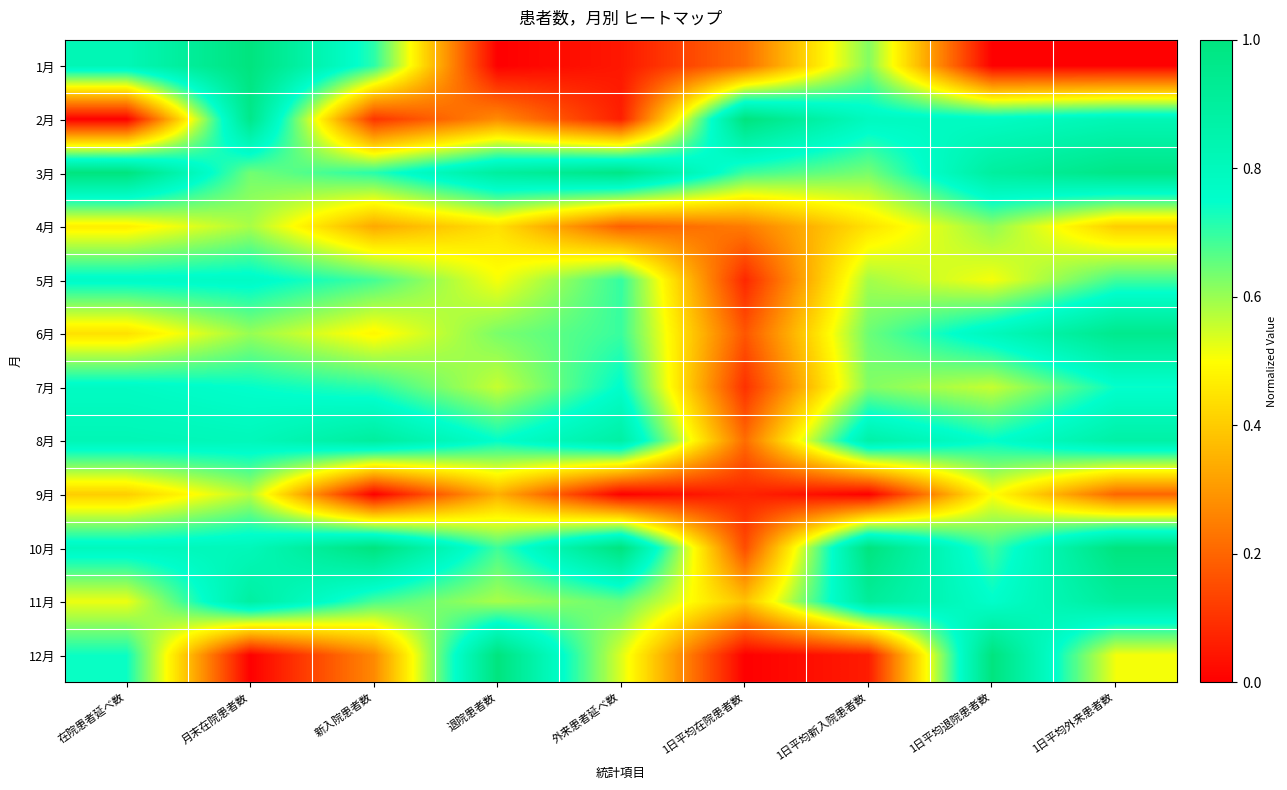

Which label corresponds to the smallest value in the chart?

退院患者数